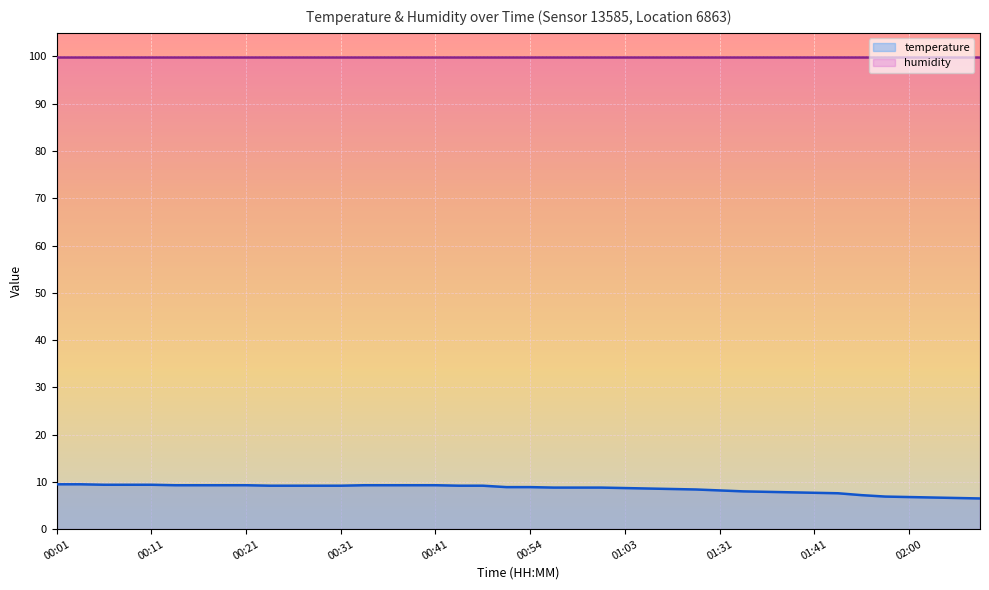

Which series has the largest total across all categories?

humidity